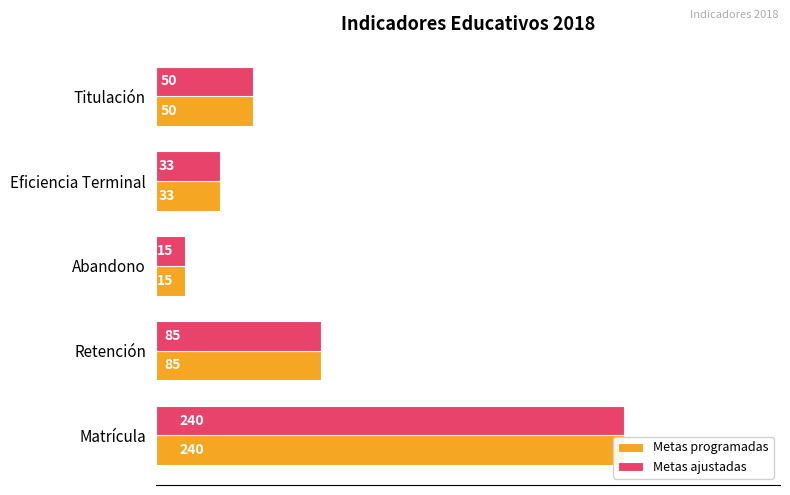

What is the smallest value displayed?

15